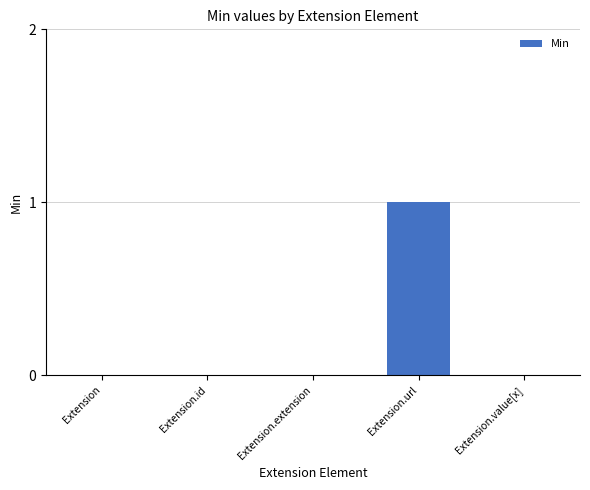

Is it true that the value at Extension.id is 1?

False